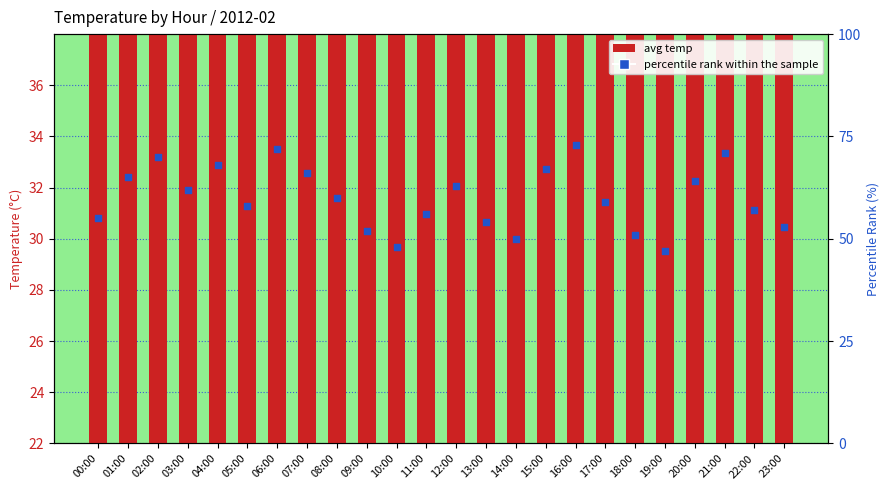

Which series contains the highest Y value?

percentile rank within the sample